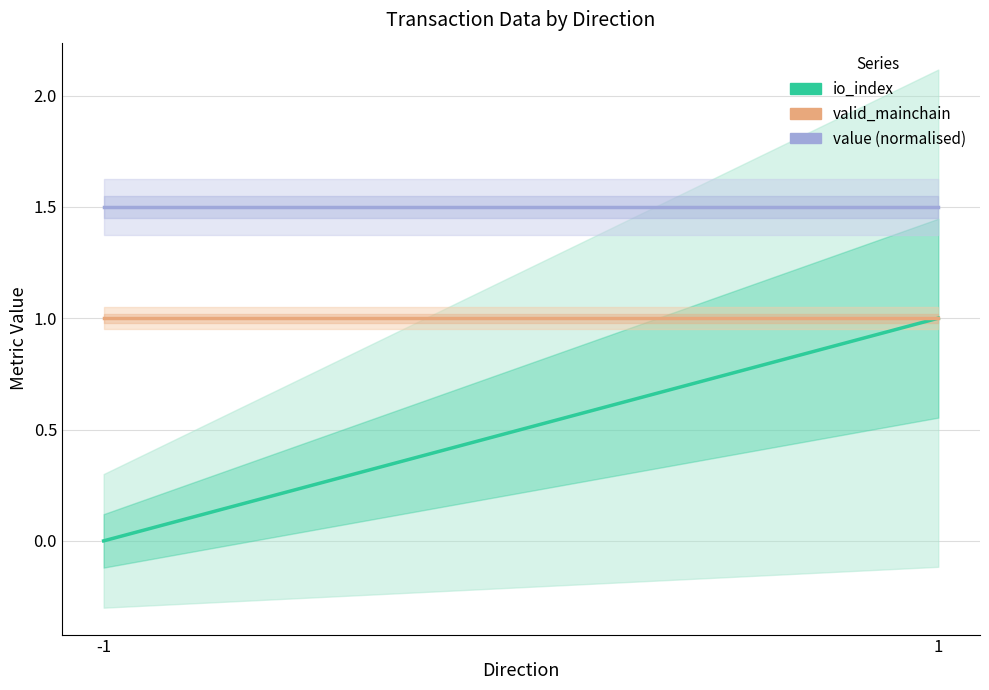

How many lines are shown in the chart?

3